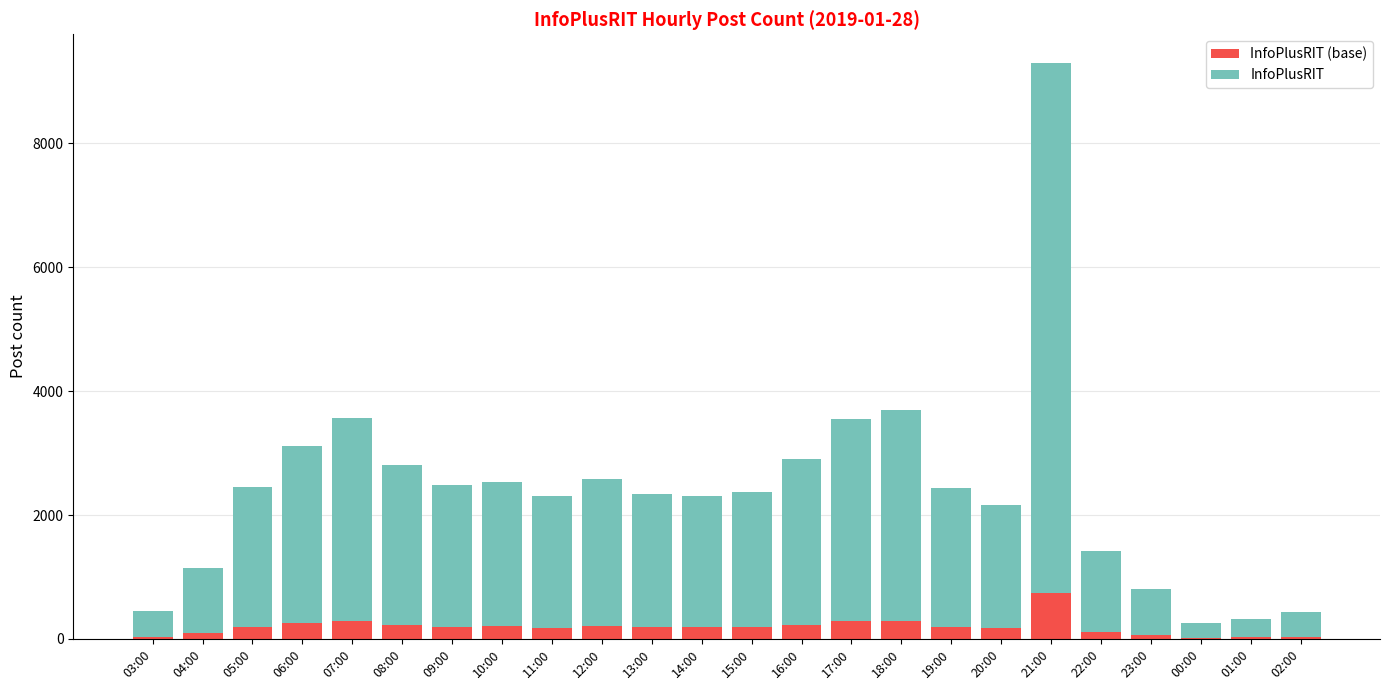

At which category is the sum across all series the highest?

21:00